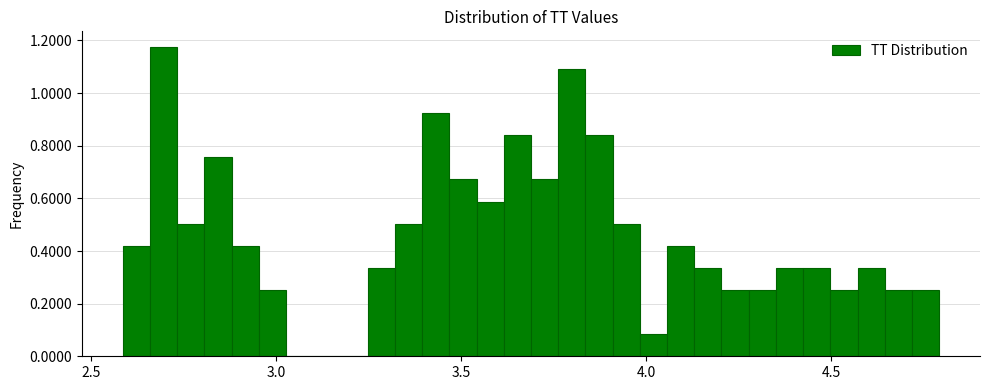

Around what value on the x-axis is the tallest bar? Give the approximate position of its centre, as read against the axis.

2.70